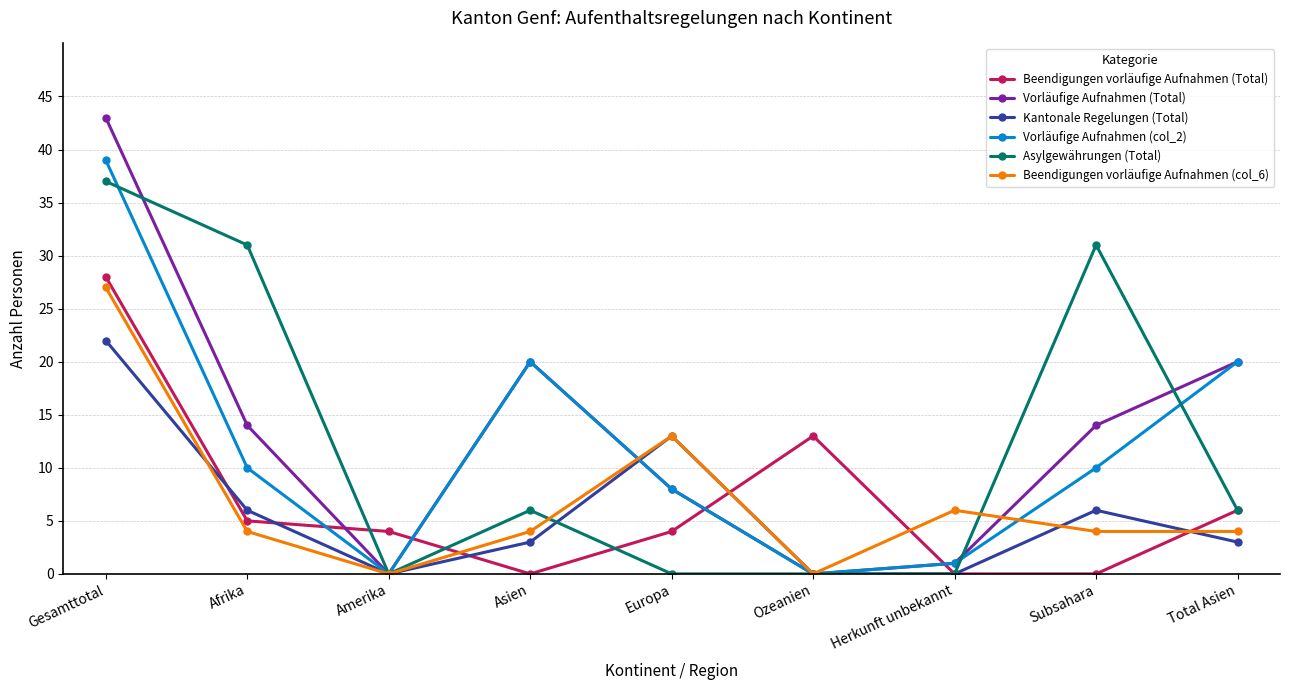

Where do Beendigungen vorläufige Aufnahmen (Total) and Vorläufige Aufnahmen (Total) first cross each other?

Afrika and Amerika